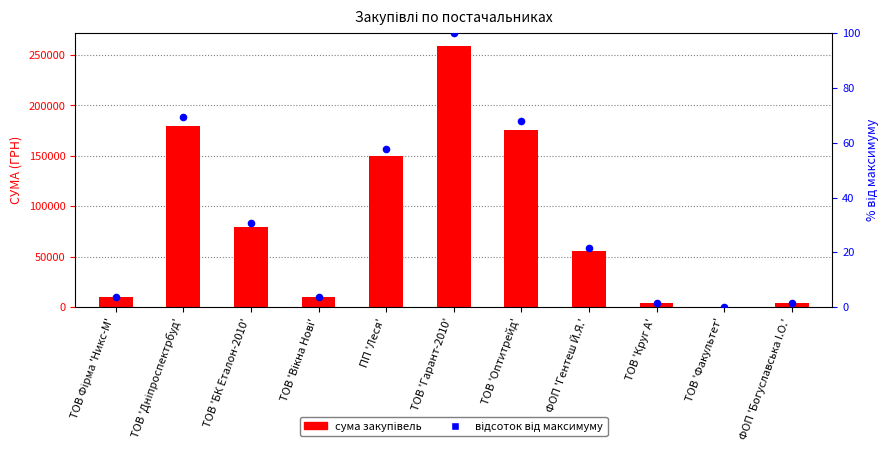

Which series reaches the maximum Y coordinate?

СУМА (ГРН)